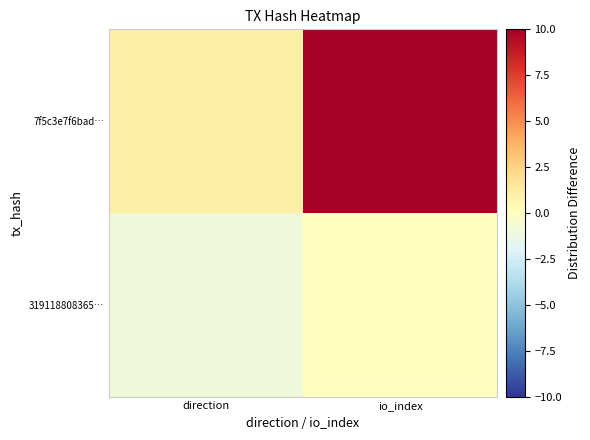

List the series in order of their peak value, lowest first.

319118808365…, 7f5c3e7f6bad…